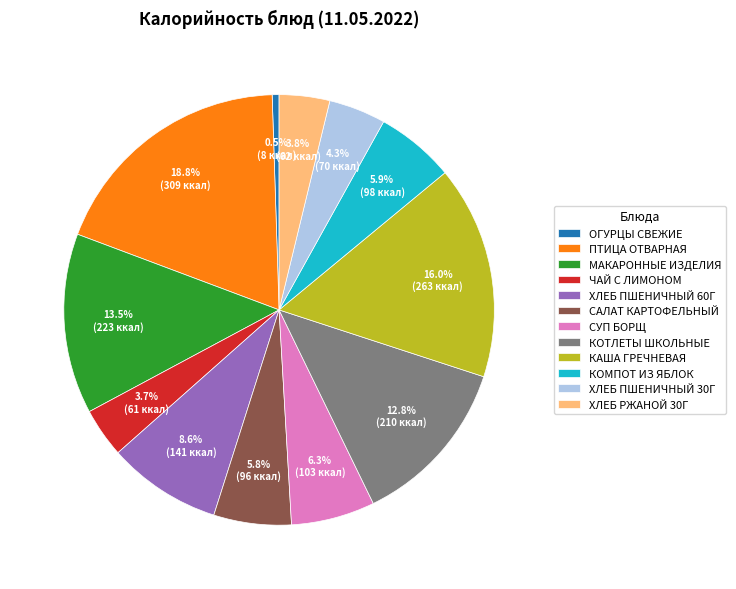

Is it true that КОТЛЕТЫ ШКОЛЬНЫЕ is 23% of the pie?

False